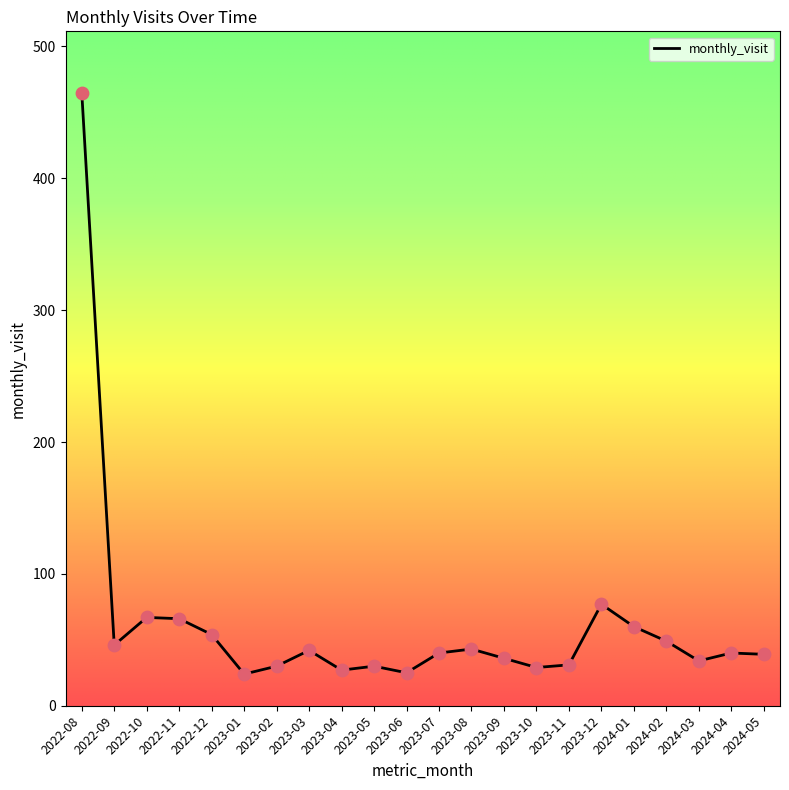

What is the change in value from 2023-01 to 2024-03?

+10